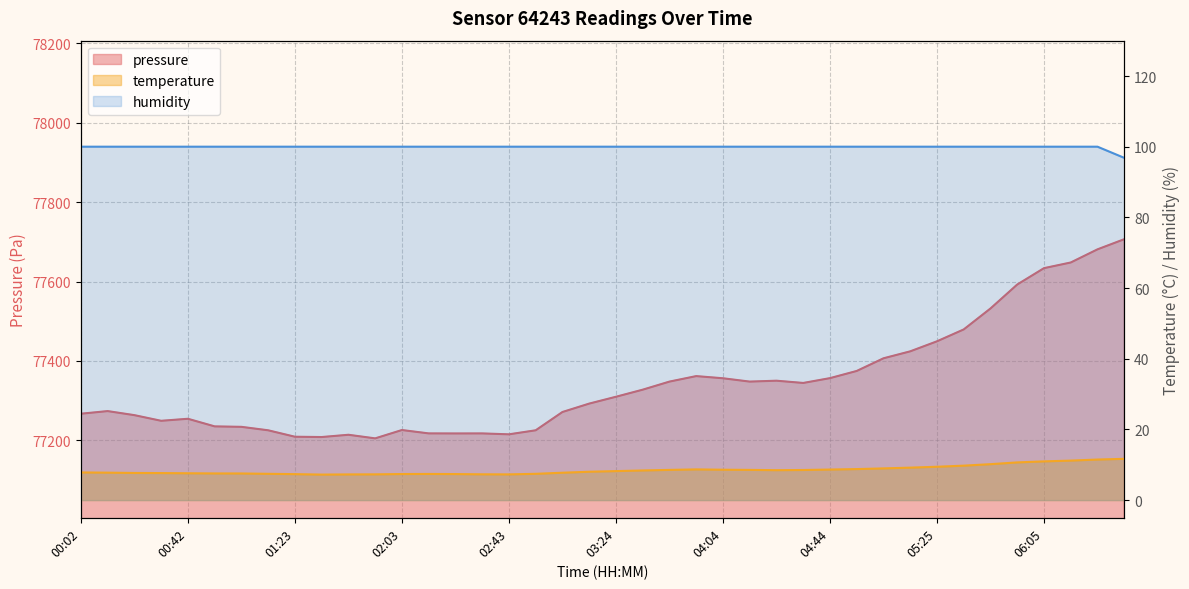

True or false: humidity and pressure cross at least once.

False